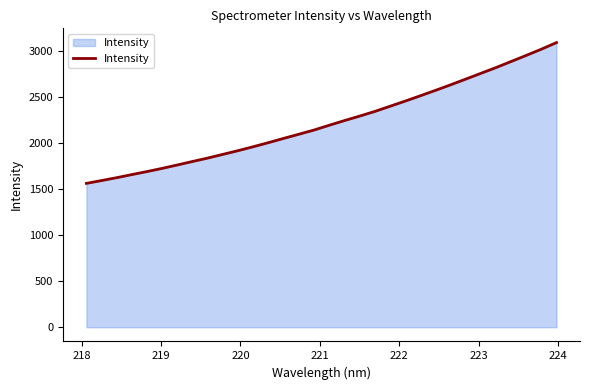

What is the difference between the maximum and minimum values?

1529.8